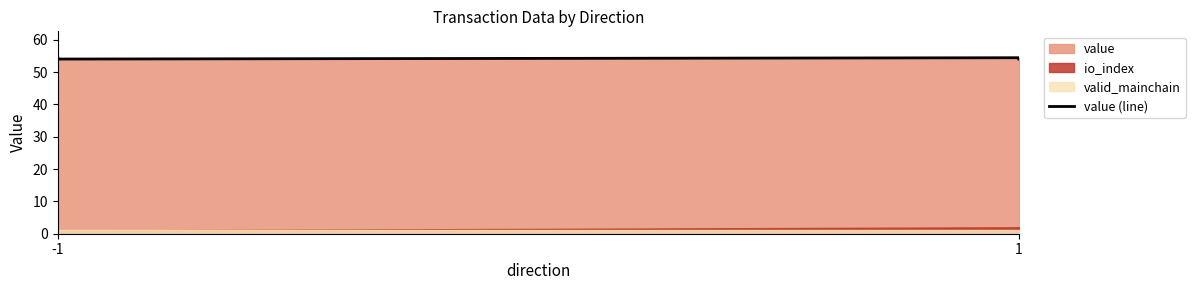

The value at 1 is 75.1. True or false?

False